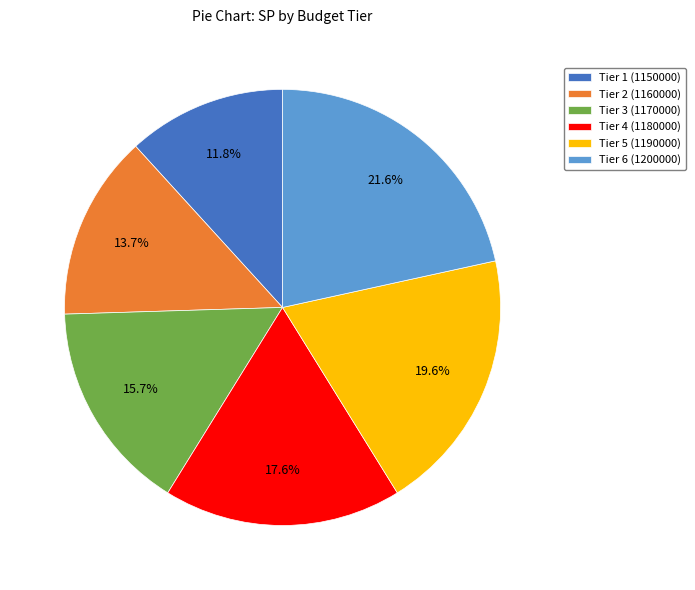

Which category has the biggest portion of the pie?

Tier 6 (1200000)